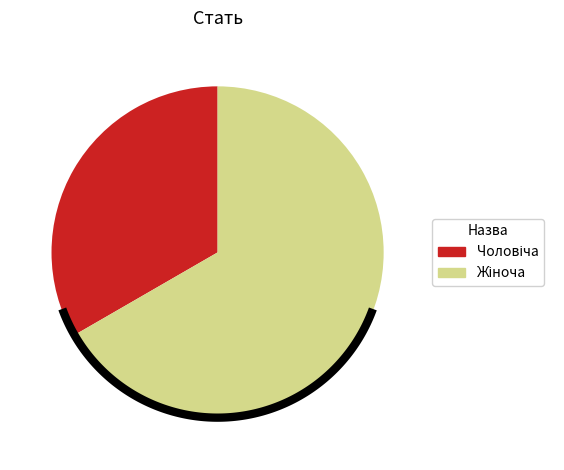

Count the number of slices in the pie.

2